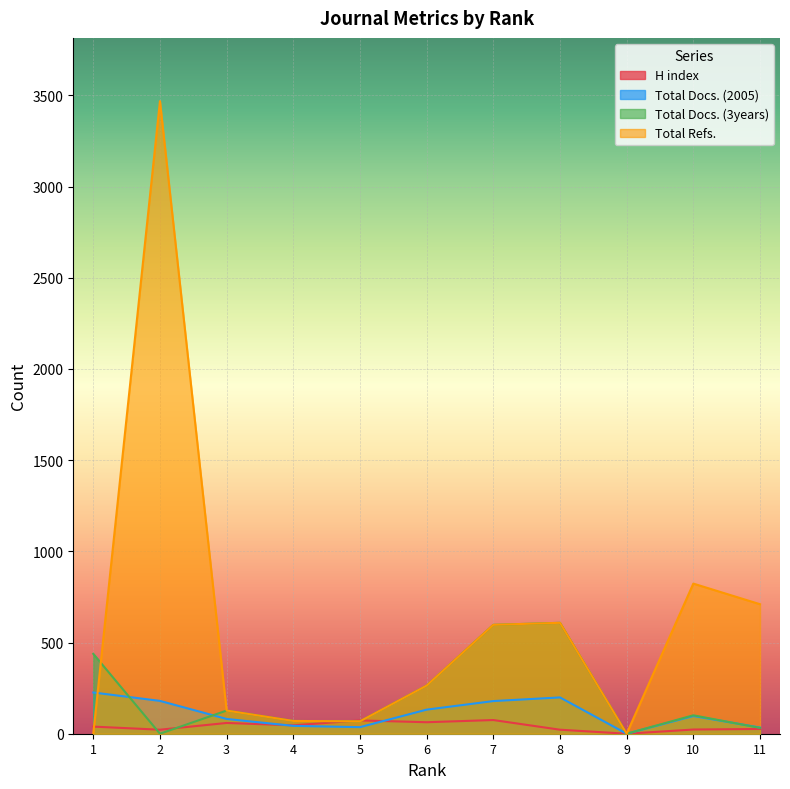

List the labels in order of Total Docs. (2005) value, largest first.

1, 8, 2, 7, 6, 10, 3, 4, 5, 11, 9